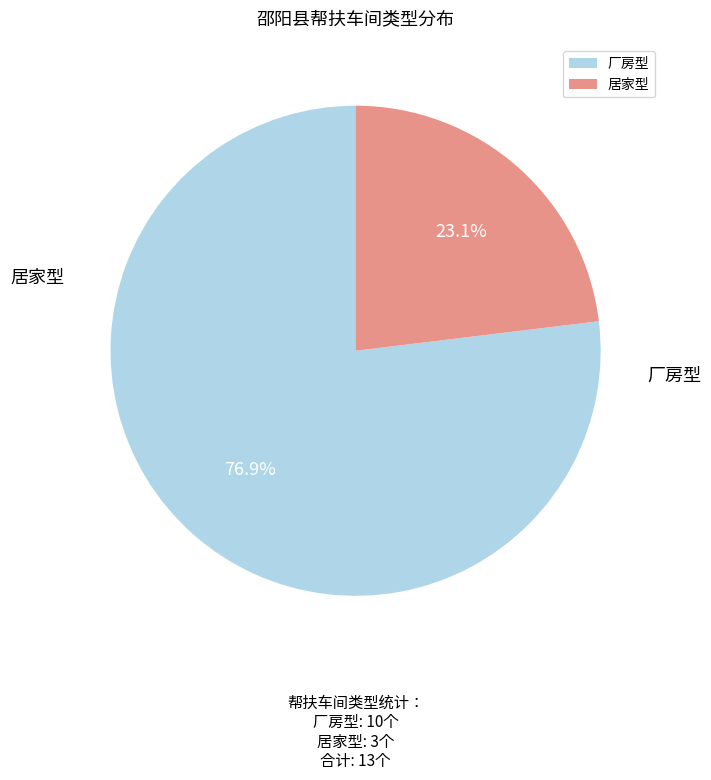

How many slices are in this pie chart?

2